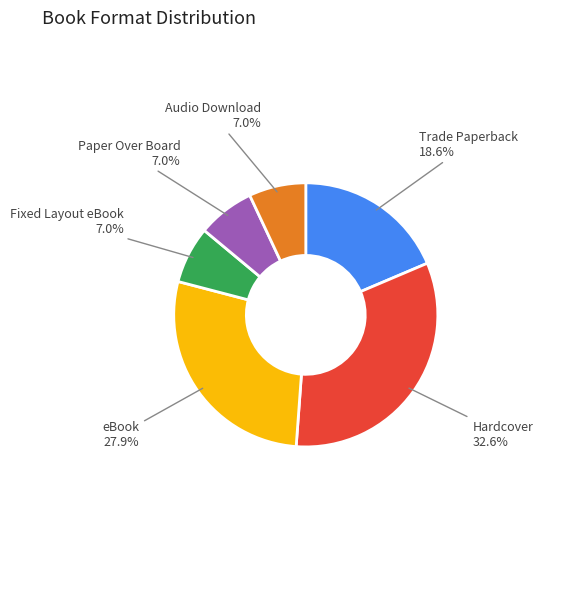

What is the largest slice in the pie chart?

Hardcover